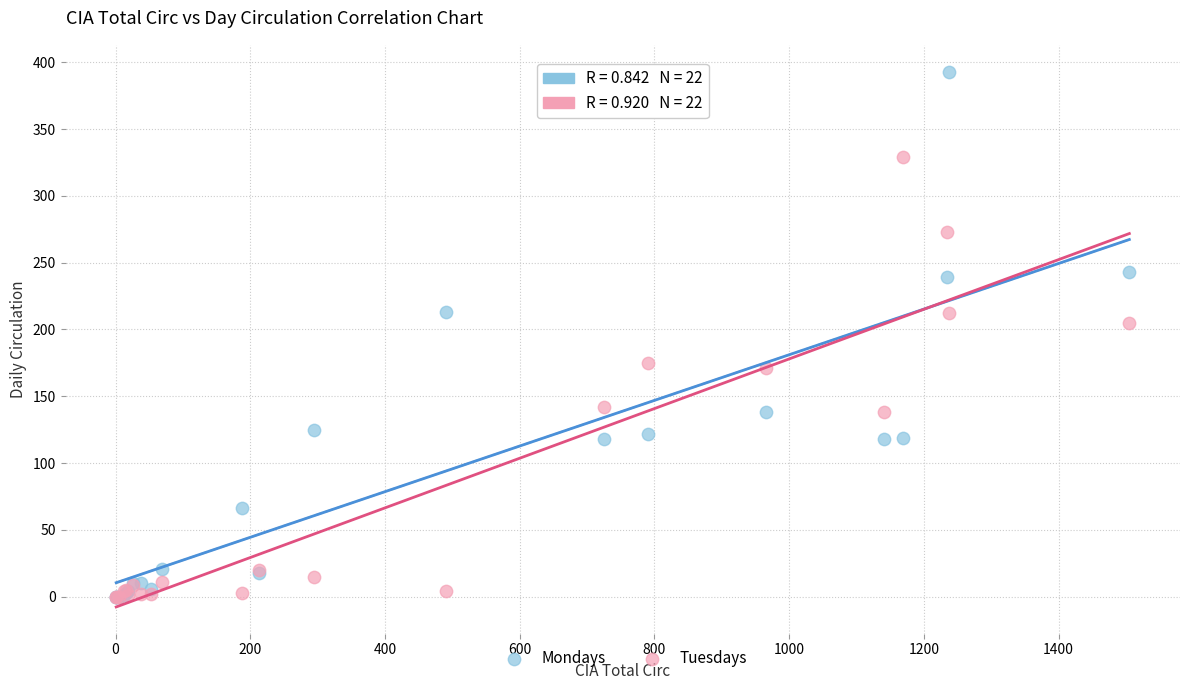

In the Mondays series, what Y value is closest to 196?

213